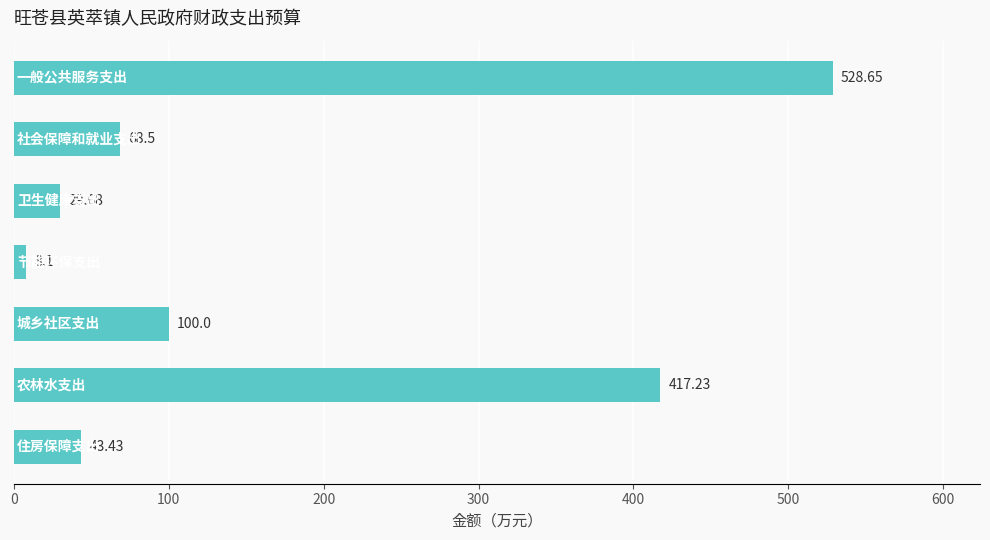

How many values exceed 68?

4